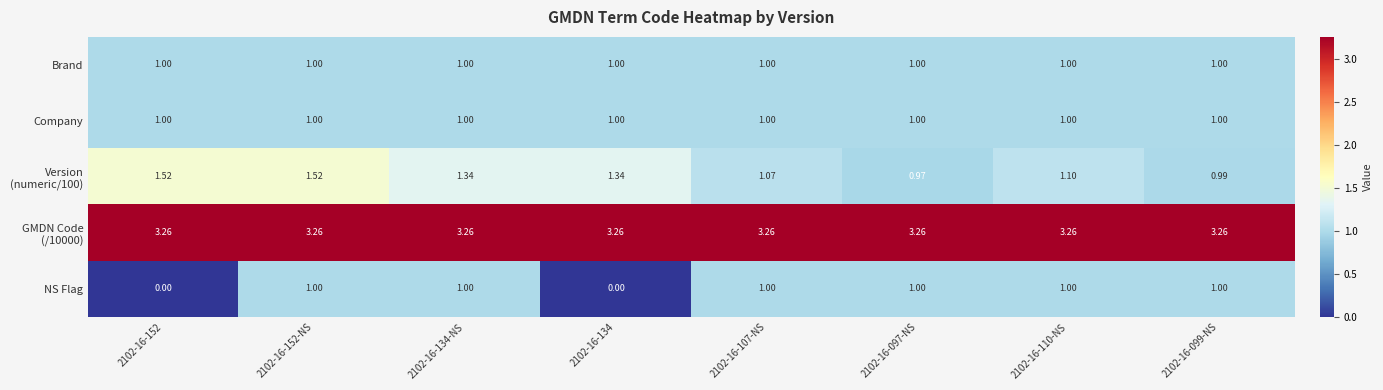

Which series has the widest spread of values?

NS Flag